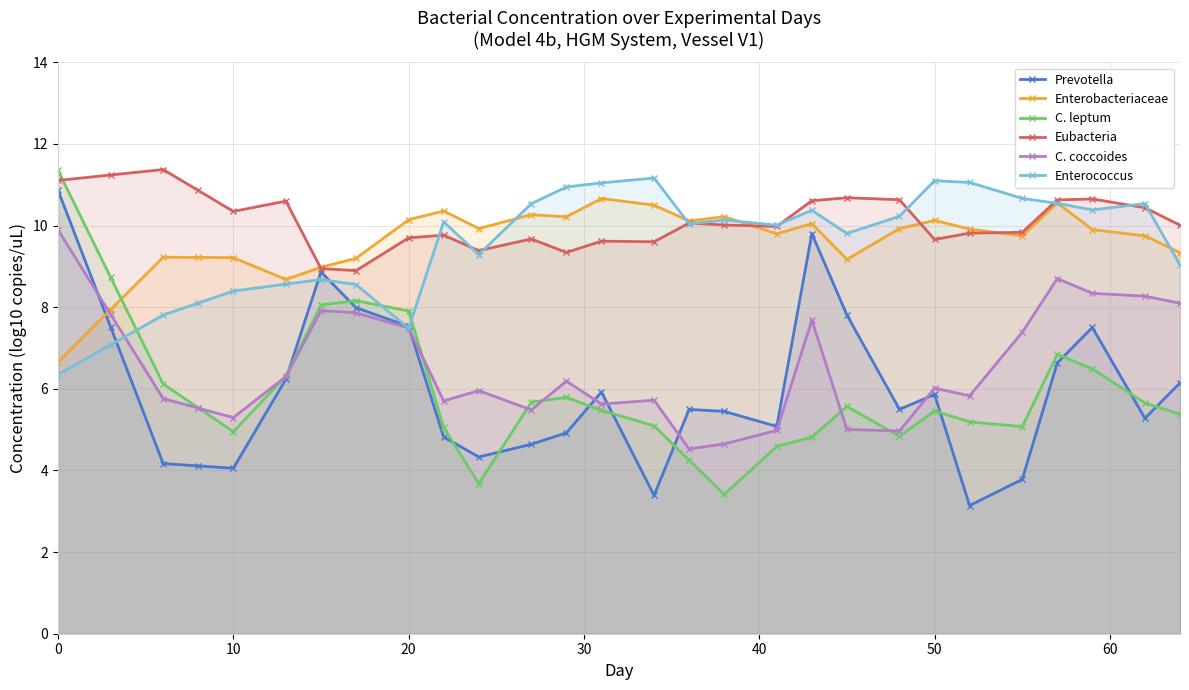

How many series are shown in this chart?

6